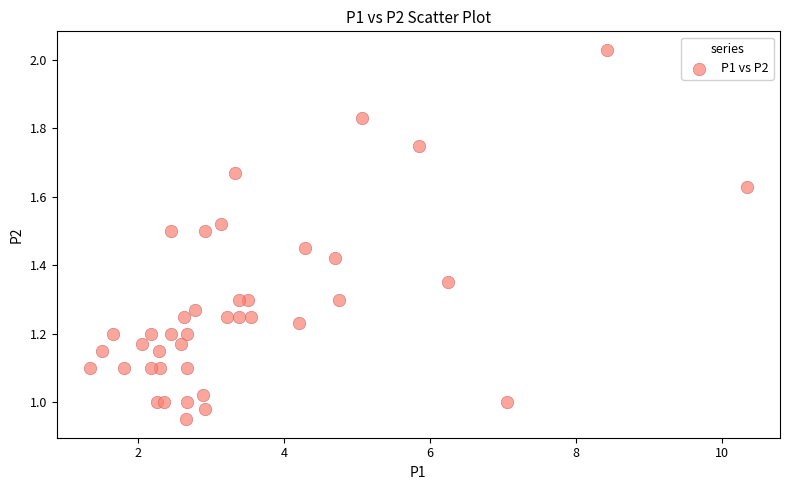

What is the range of X values (max minus min)?

9.0